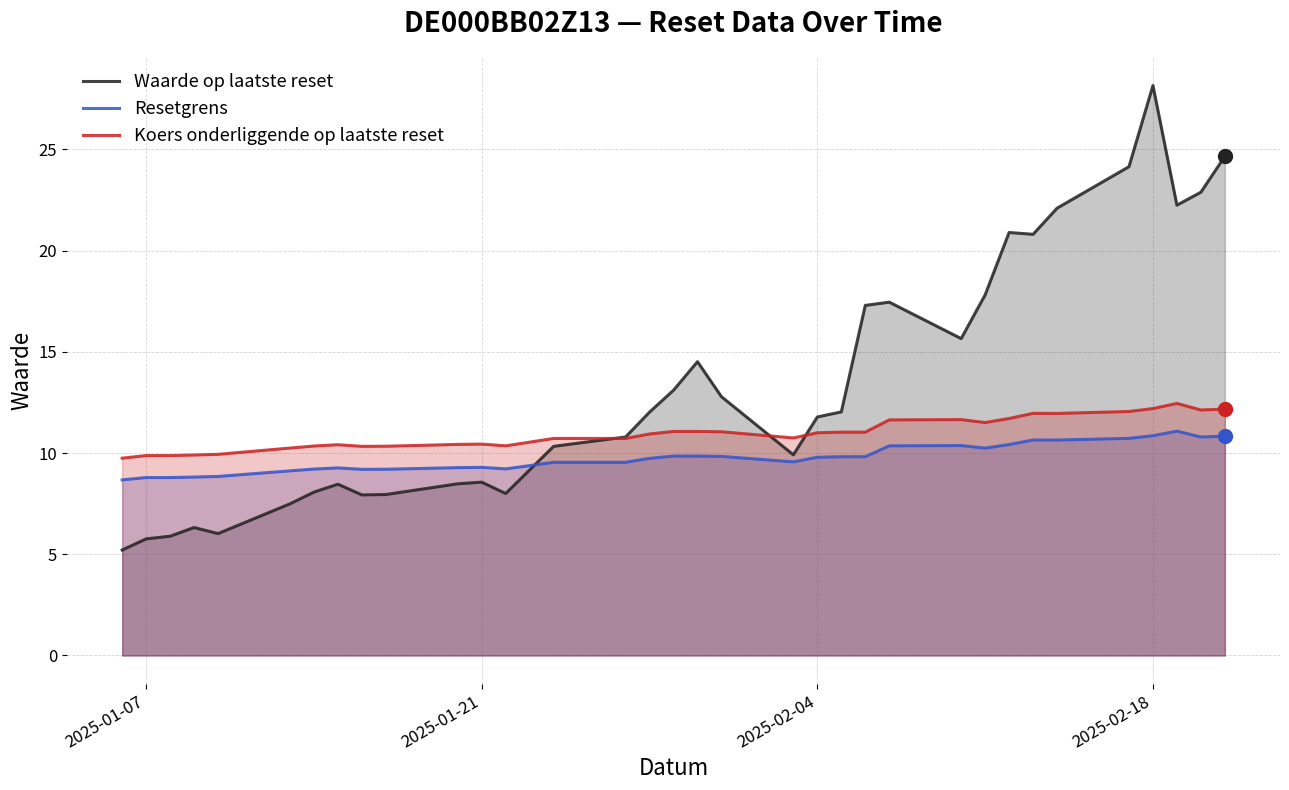

What is the minimum value shown in the chart?

5.2